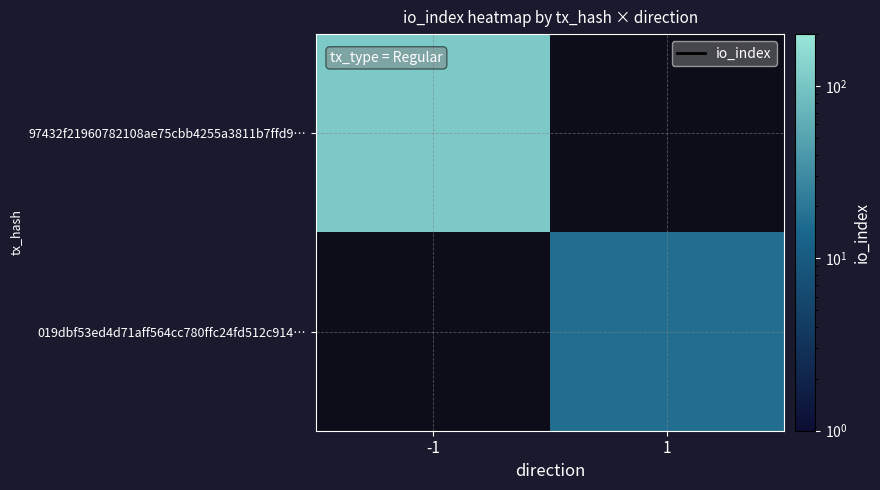

Reading left to right, transcribe all the data shown in this chart.

97432f21960782108ae75cbb4255a3811b7ffd9…: -1=110	1=0
019dbf53ed4d71aff564cc780ffc24fd512c914…: -1=0	1=17